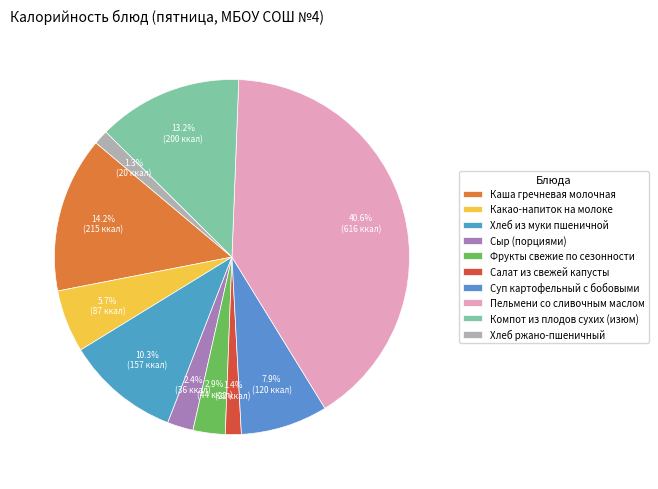

What percentage is the Пельмени со сливочным маслом slice, to the nearest percent?

41%